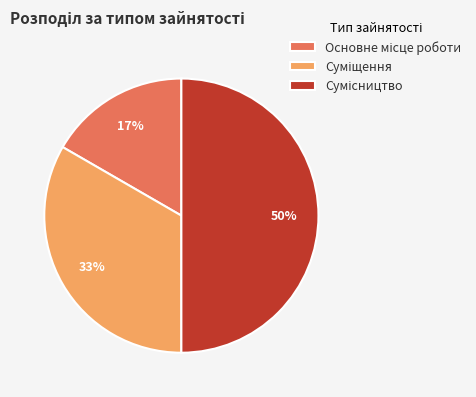

To the nearest percent, what is the difference between the largest and smallest slice percentages?

33%